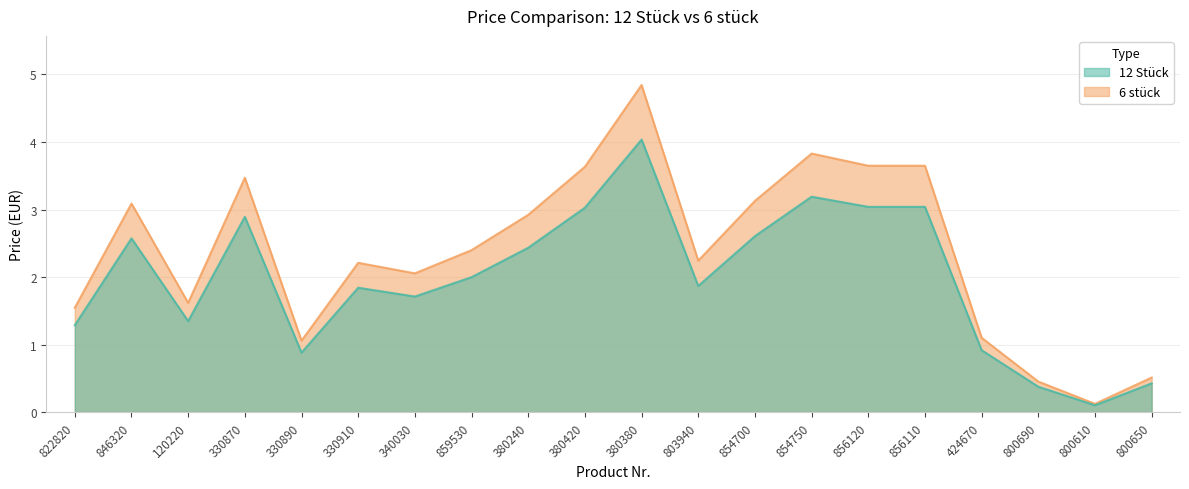

True or false: 12 Stück and 6 stück intersect in this chart.

False